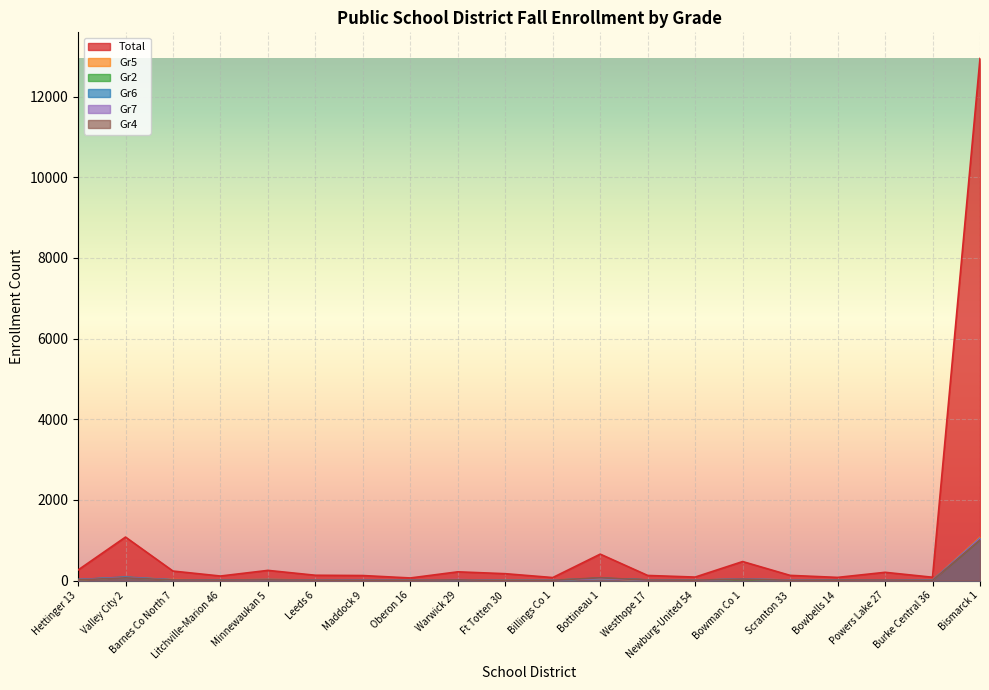

Which series has the largest range (max minus min)?

Total